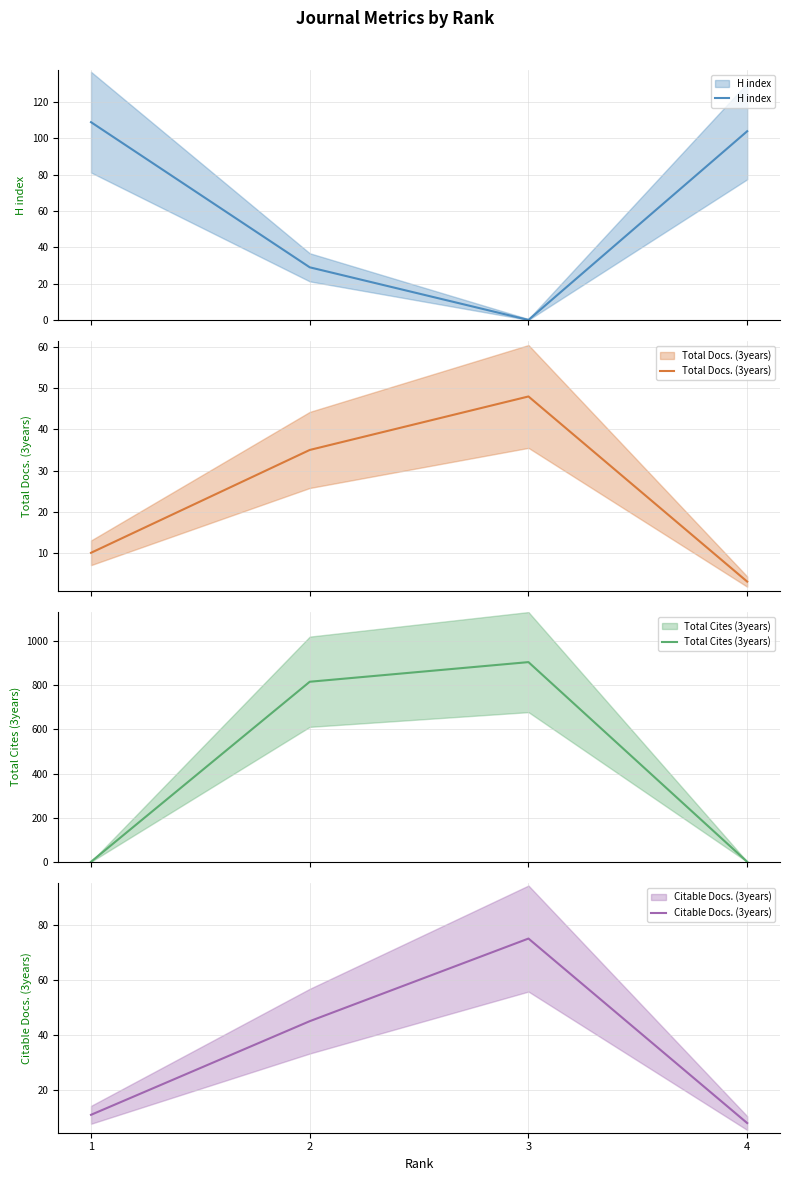

What is the total value across all series at 3?

1028